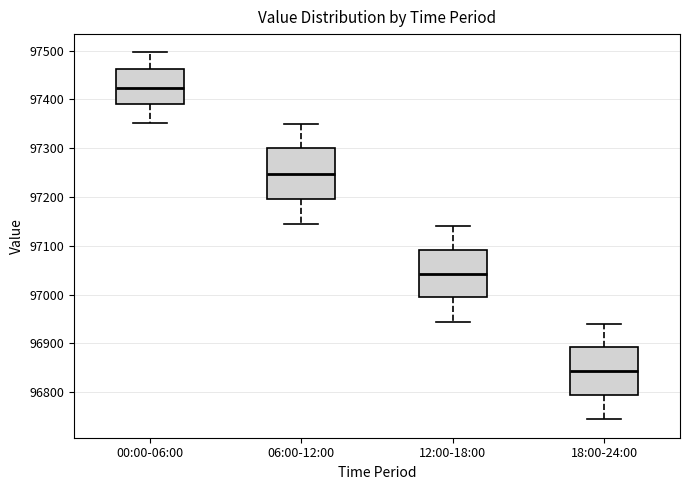

Where does the upper whisker of the box for 12:00-18:00 end on the y-axis? The values are not printed on the chart, so give them approximately, as read against the axis.

97140